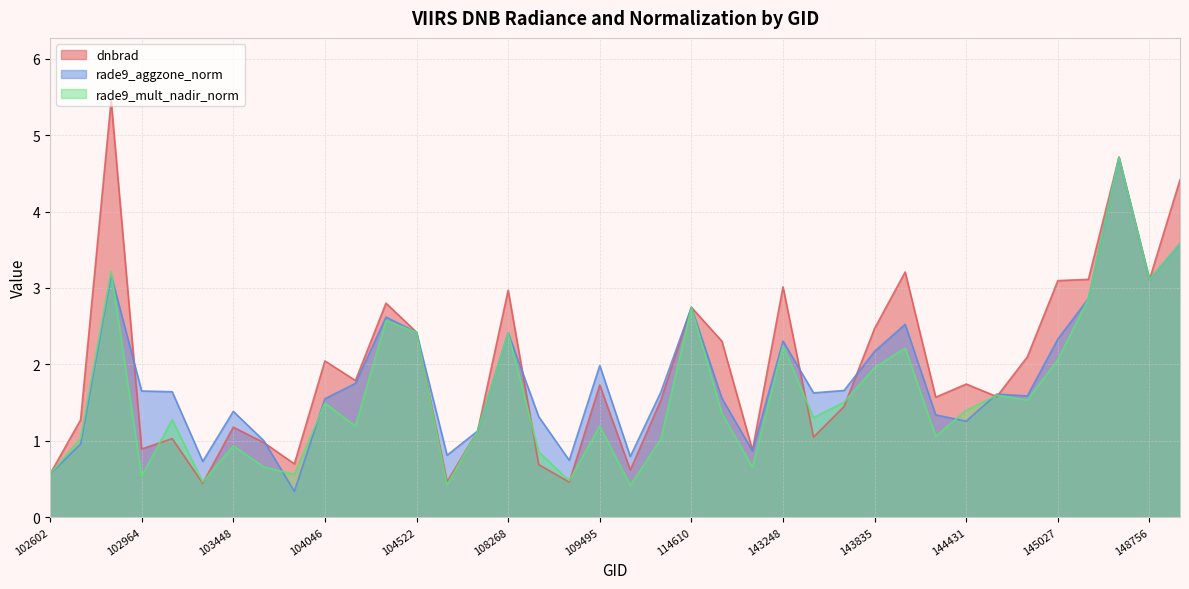

Rank the series by their average value, from highest to lowest.

dnbrad, rade9_aggzone_norm, rade9_mult_nadir_norm